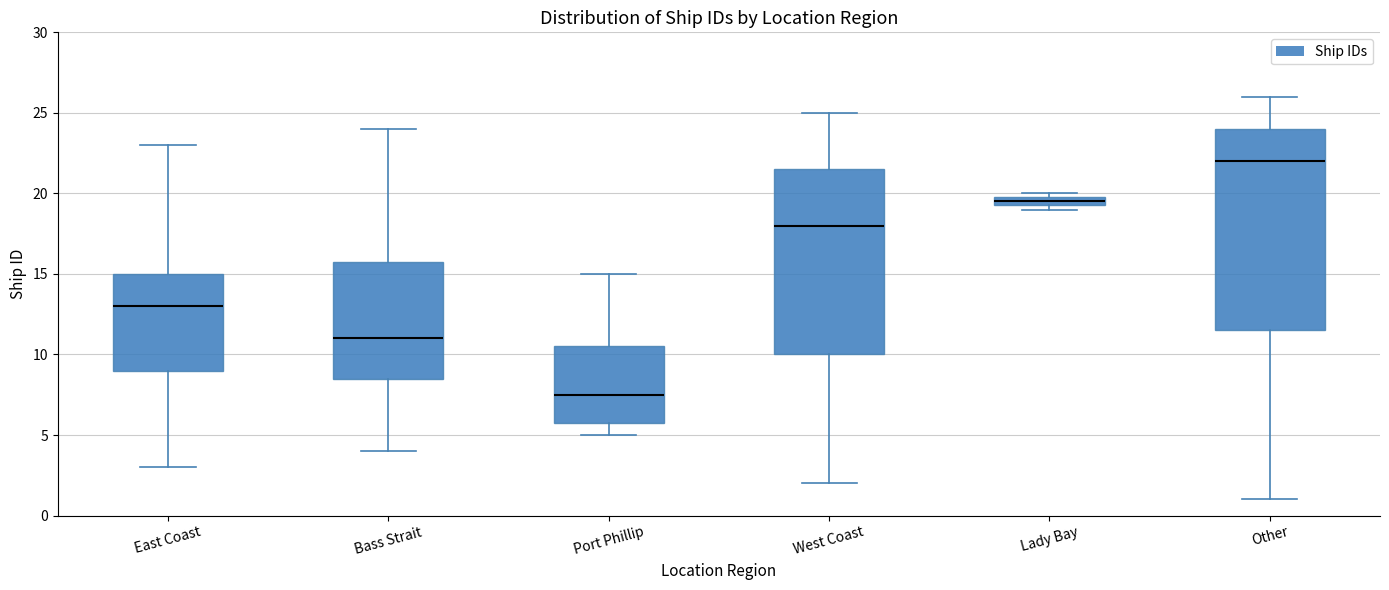

Which box's median line is the lowest?

Port Phillip